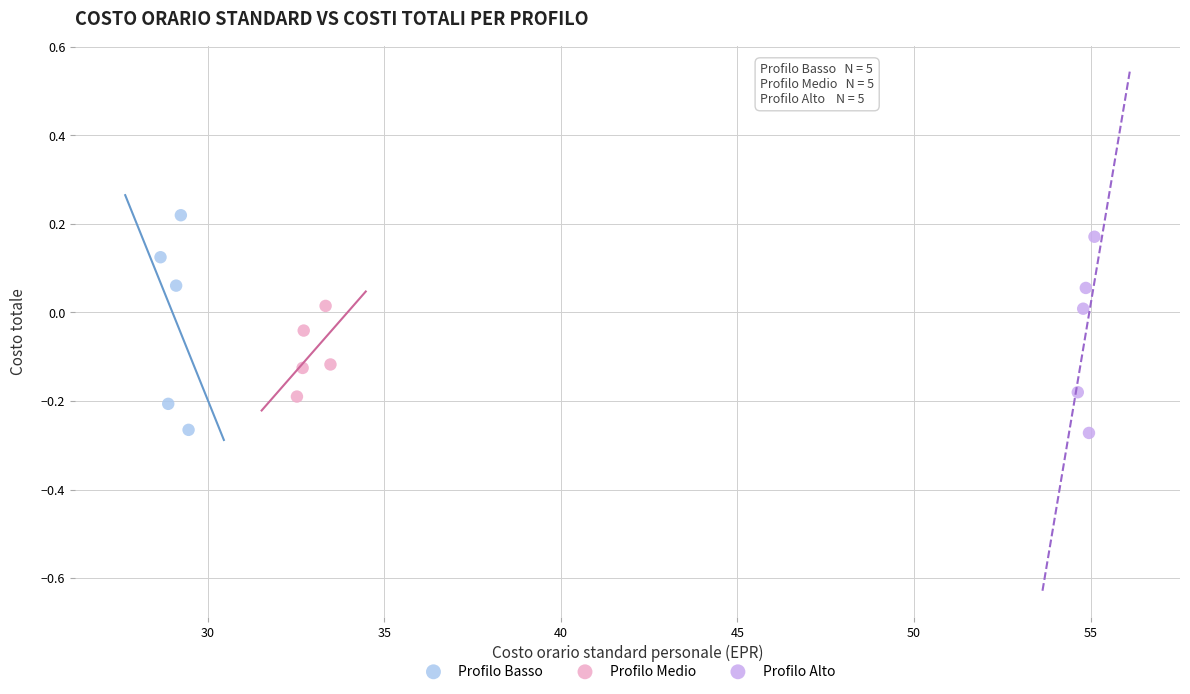

Which series contains the highest Y value?

Profilo Basso